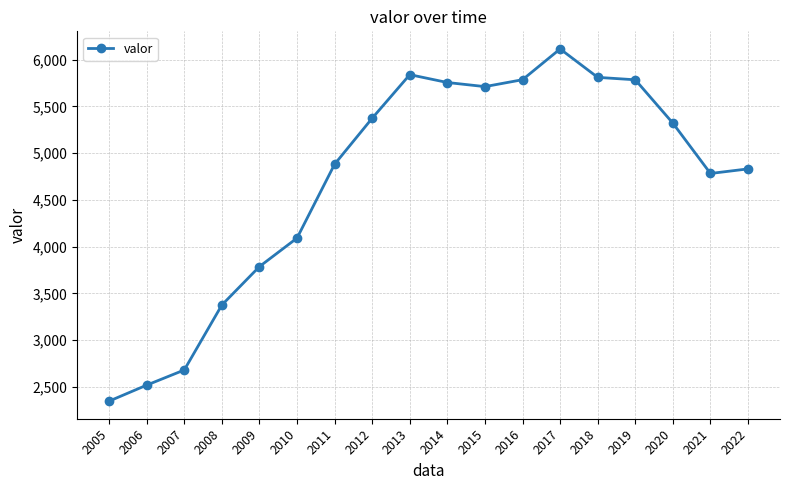

The value at 2016 is 5785. True or false?

True